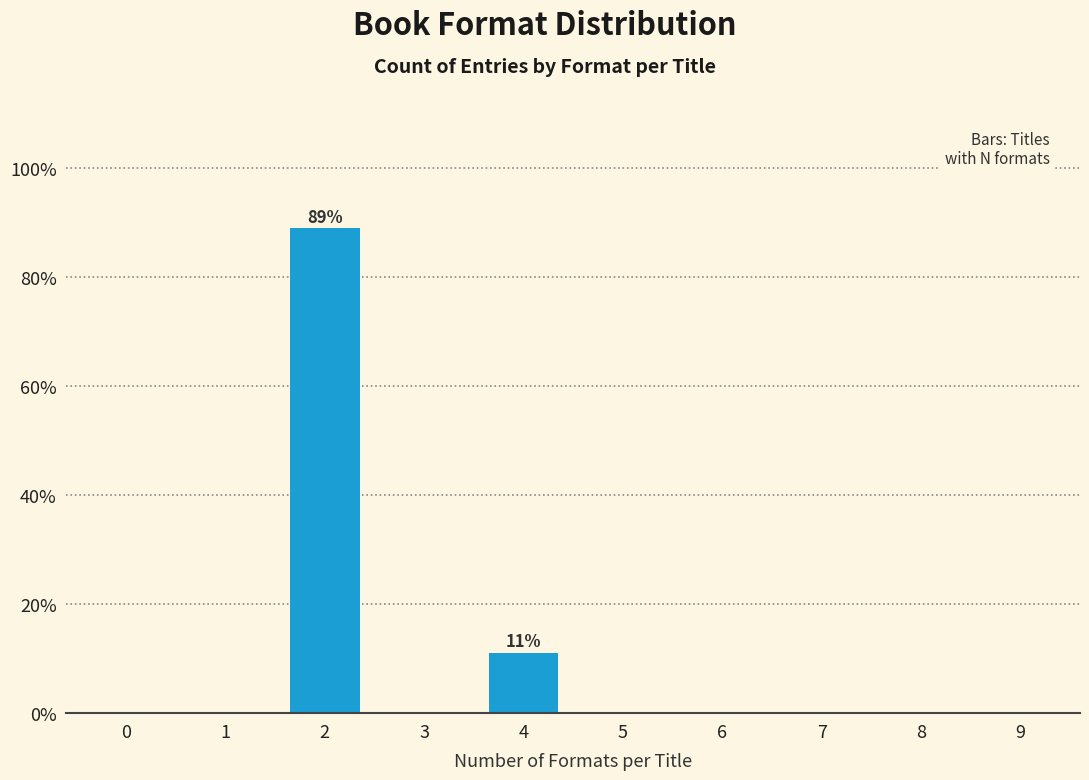

Reading right to left, list all the values displayed in this chart.

9=0.0	8=0.0	7=0.0	6=0.0	5=0.0	4=11.1	3=0.0	2=88.9	1=0.0	0=0.0